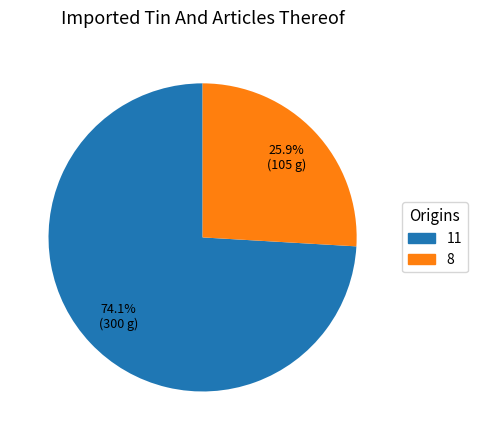

Approximately how many times larger is the value at 11 compared to 8?

2.9